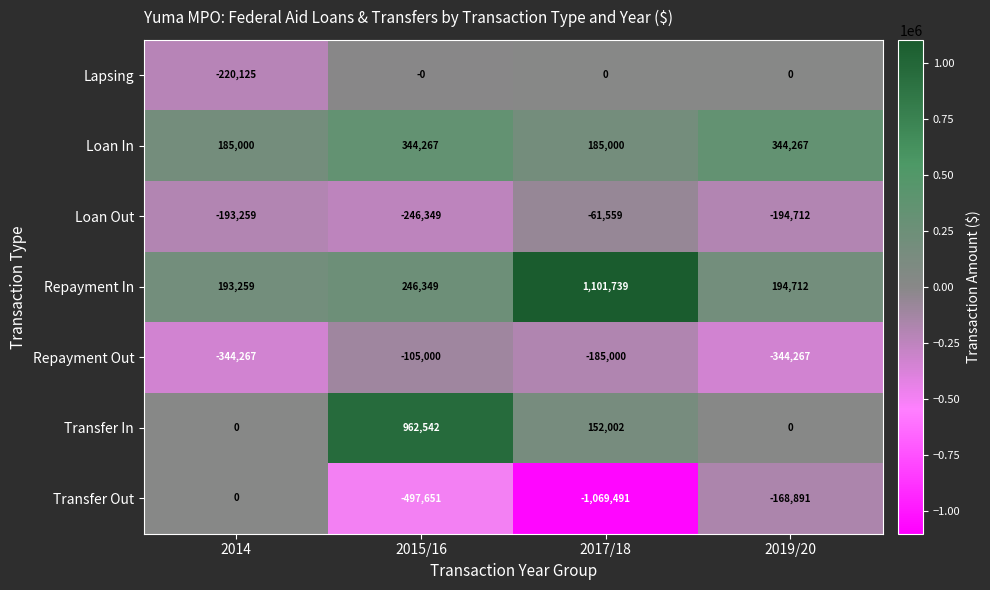

What is the sum of the Repayment Out values at 2014 and 2015/16?

-449267